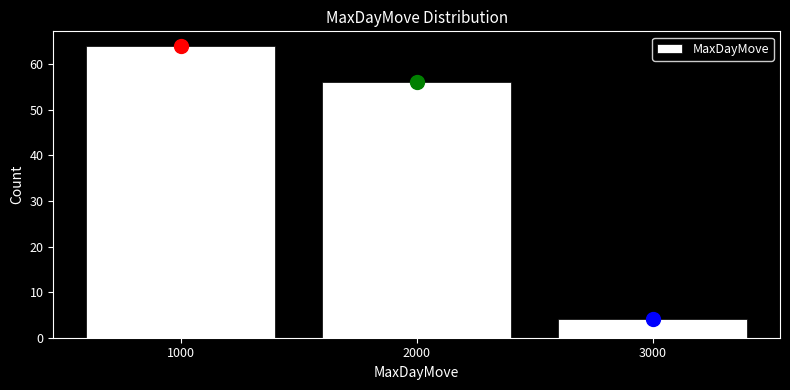

Which range on the x-axis has the tallest bar?

500 to 1500